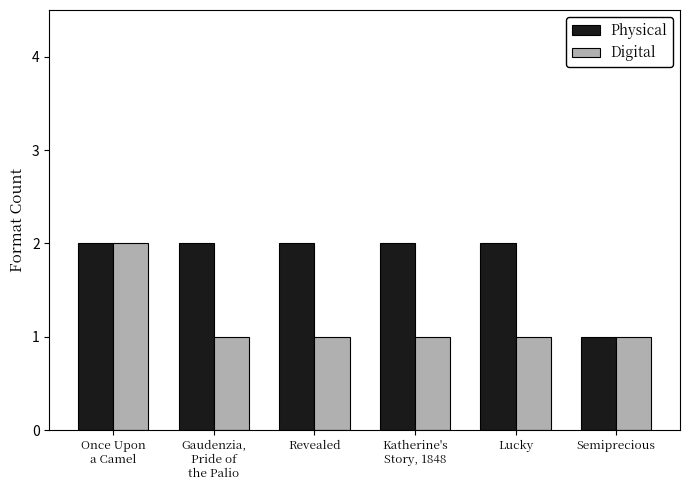

Rank the series by their average value, from lowest to highest.

Digital, Physical